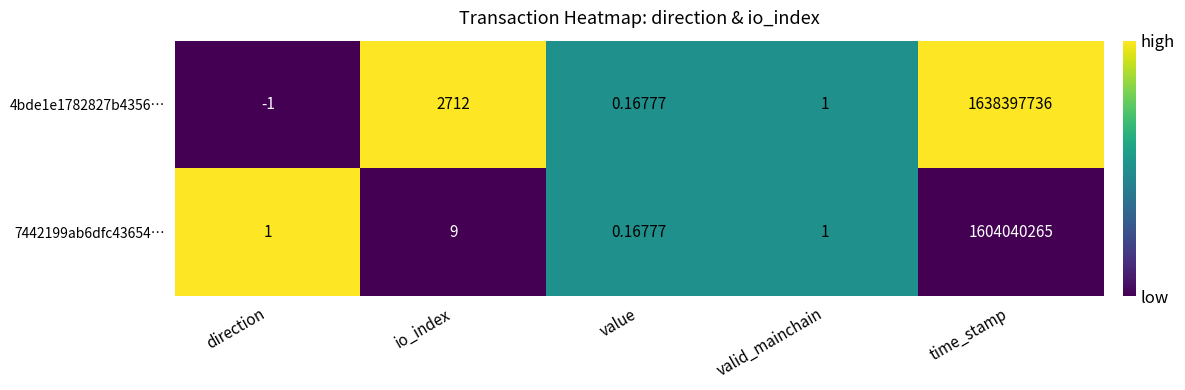

How many categories are shown in the chart?

5